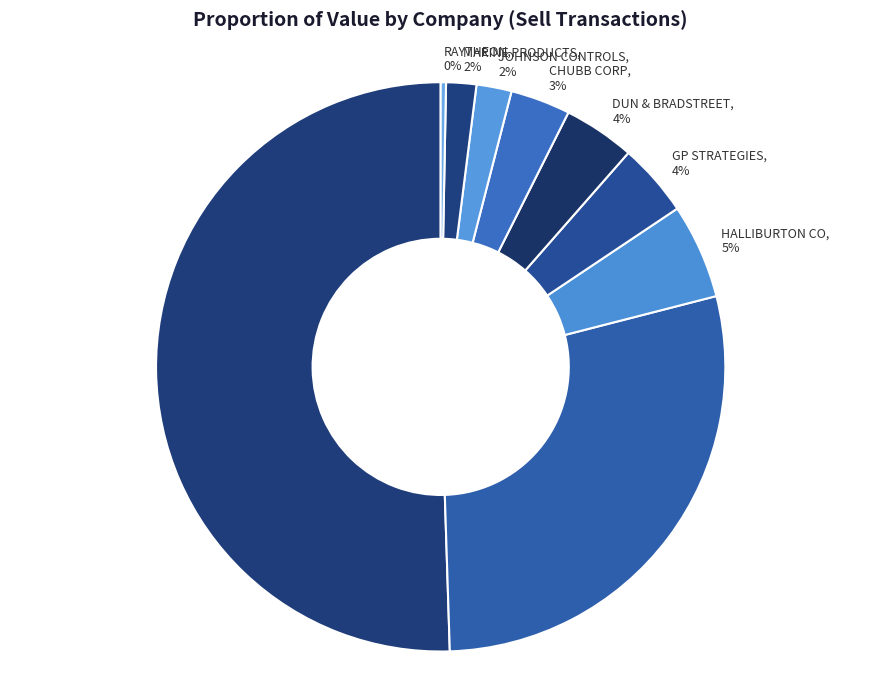

Between GP STRATEGIES and HALLIBURTON CO, which is larger?

HALLIBURTON CO